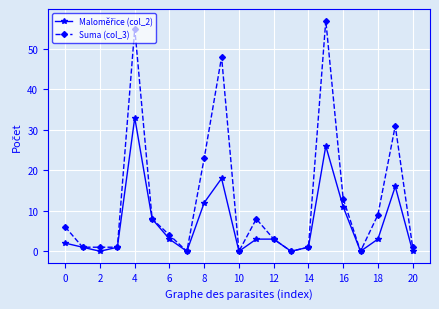

Does the chart display data point markers on the line(s)?

Yes